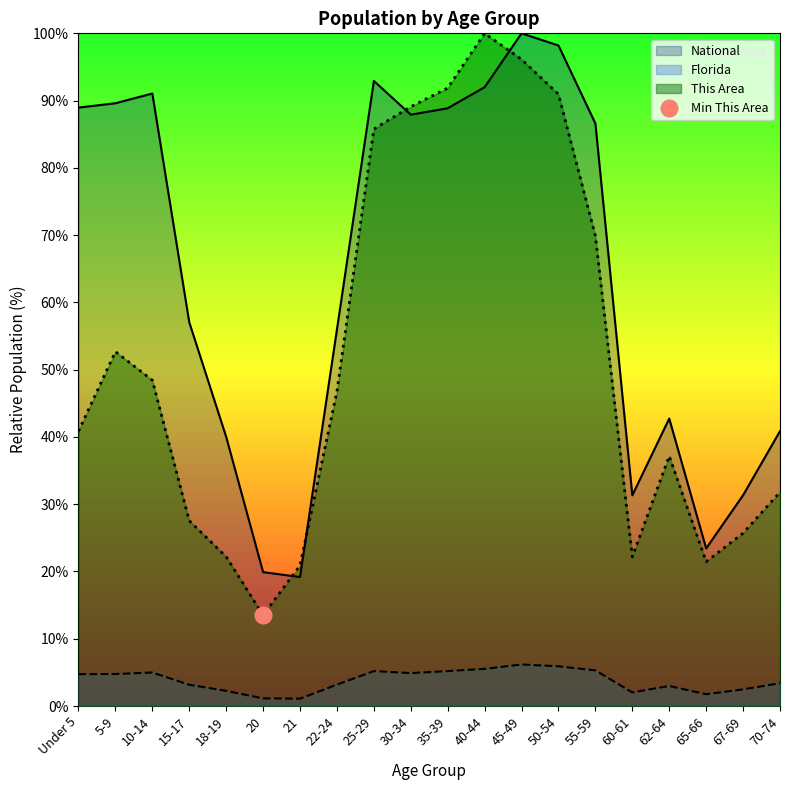

Read the National value at 45-49.

100.0